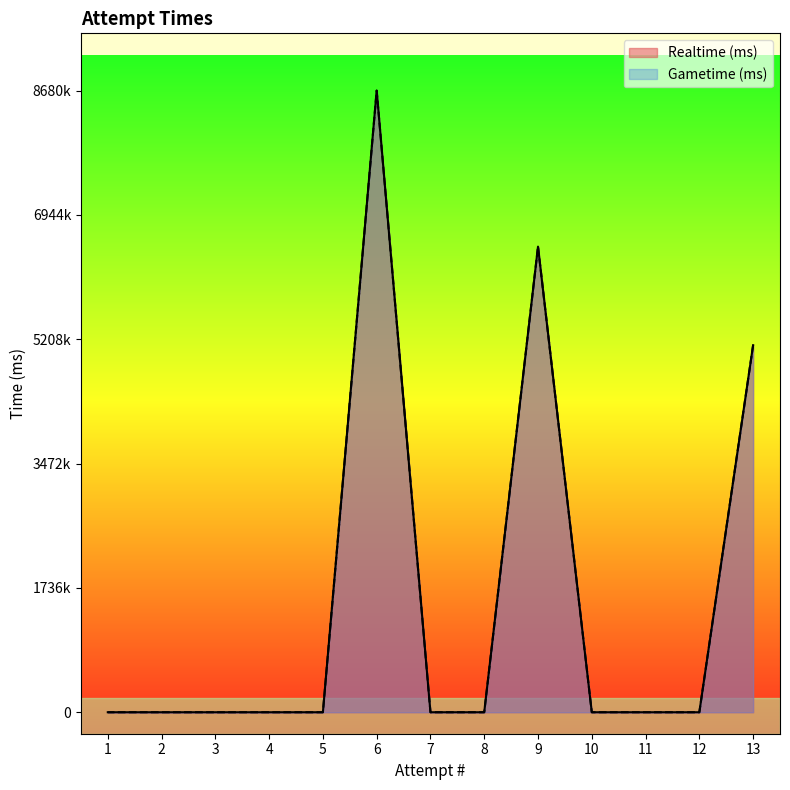

True or false: Gametime (ms) and Realtime (ms) cross at least once.

False